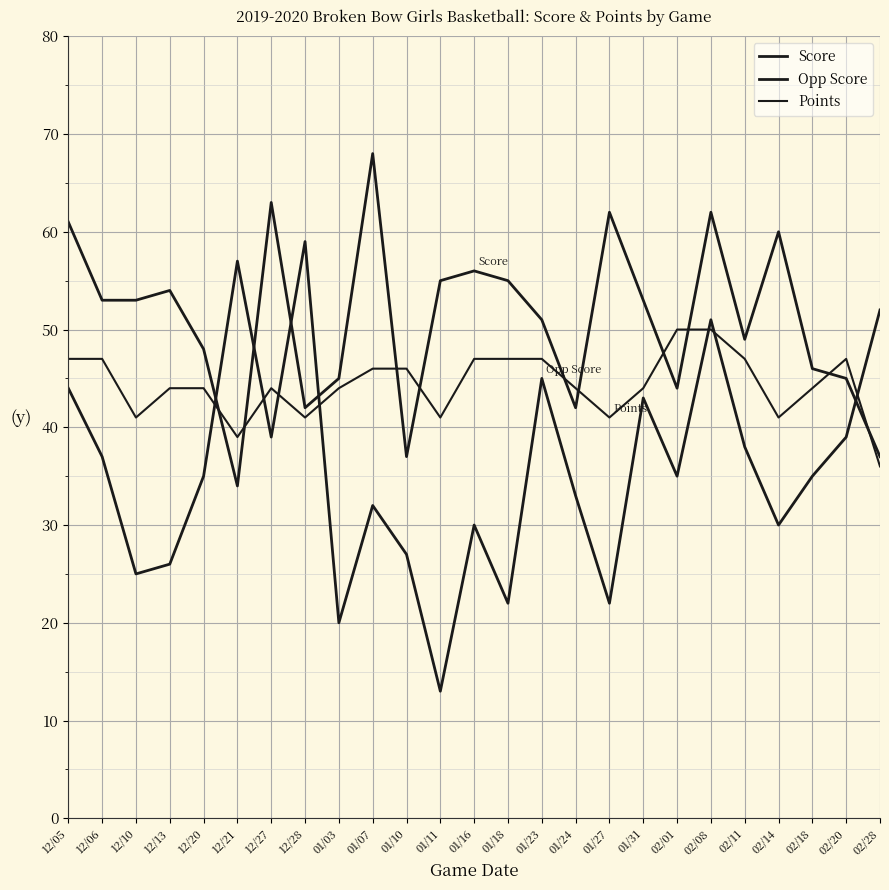

What is the label of the 5th point from the right?

02/11